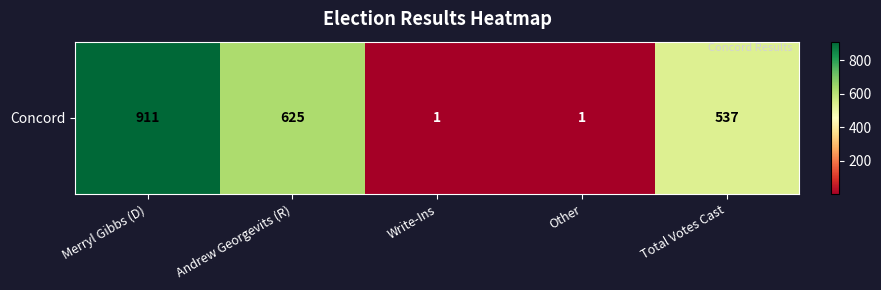

What is the difference between the second highest and minimum values?

624